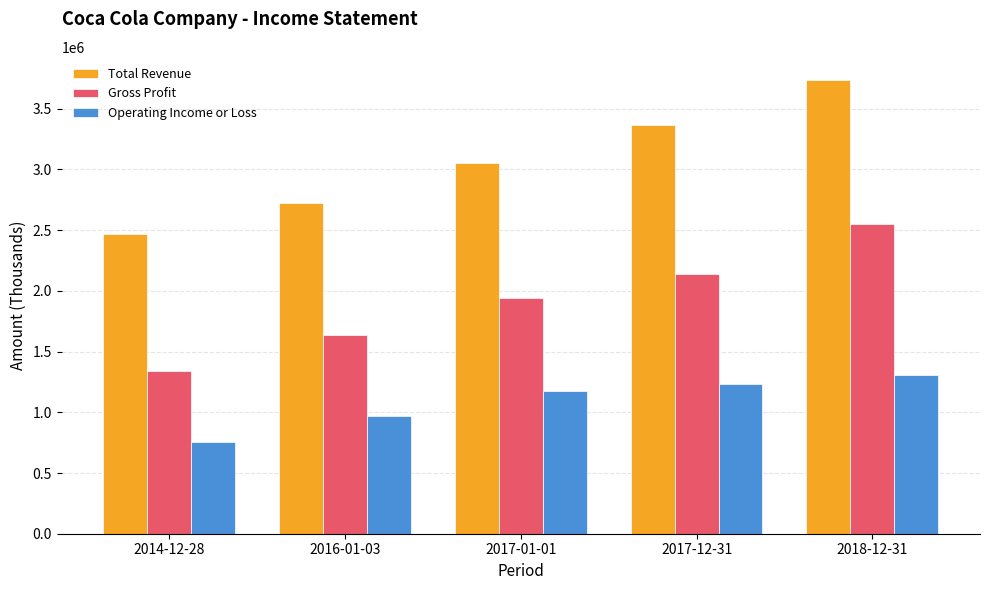

What is the sum of the Gross Profit values at 2018-12-31 and 2016-01-03?

4179753